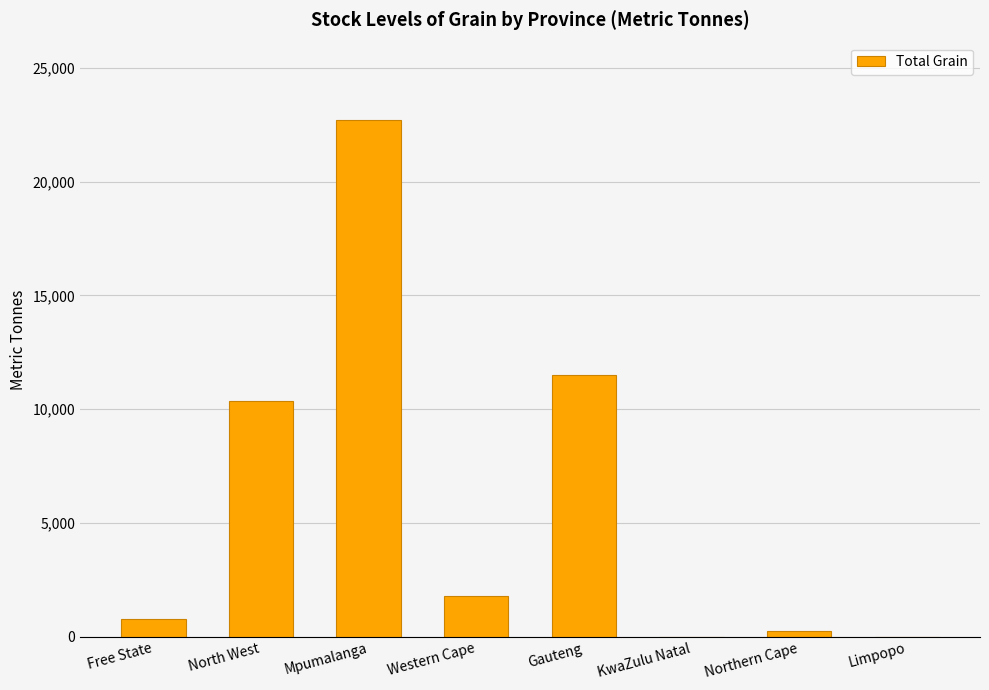

Which has a higher value, Northern Cape or KwaZulu Natal?

Northern Cape